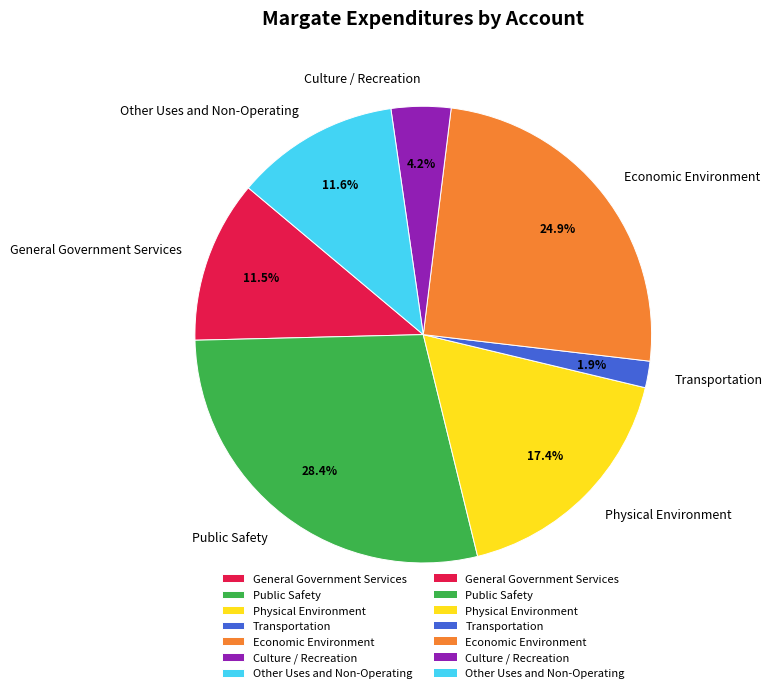

Do Economic Environment and General Government Services together represent more than half of the pie?

No